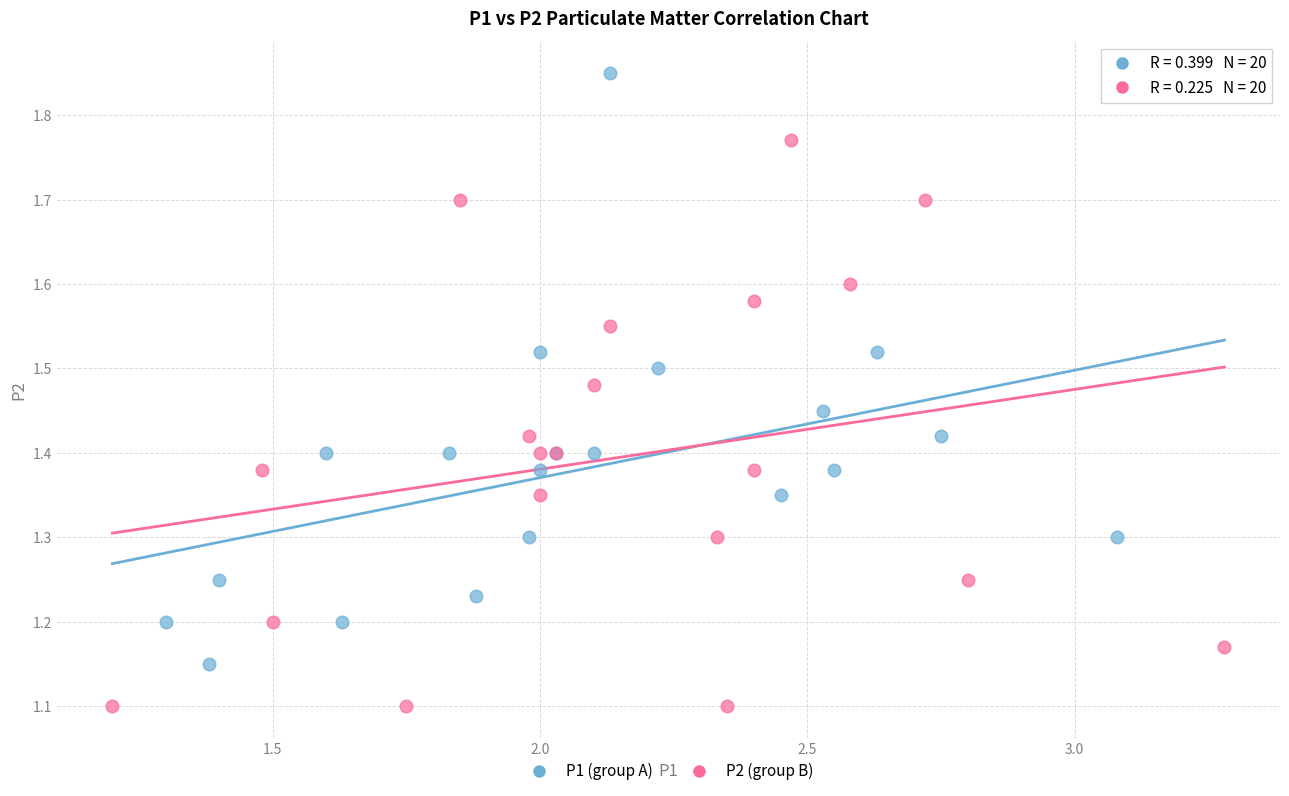

Which series has the widest spread of Y values?

P1 (group A)